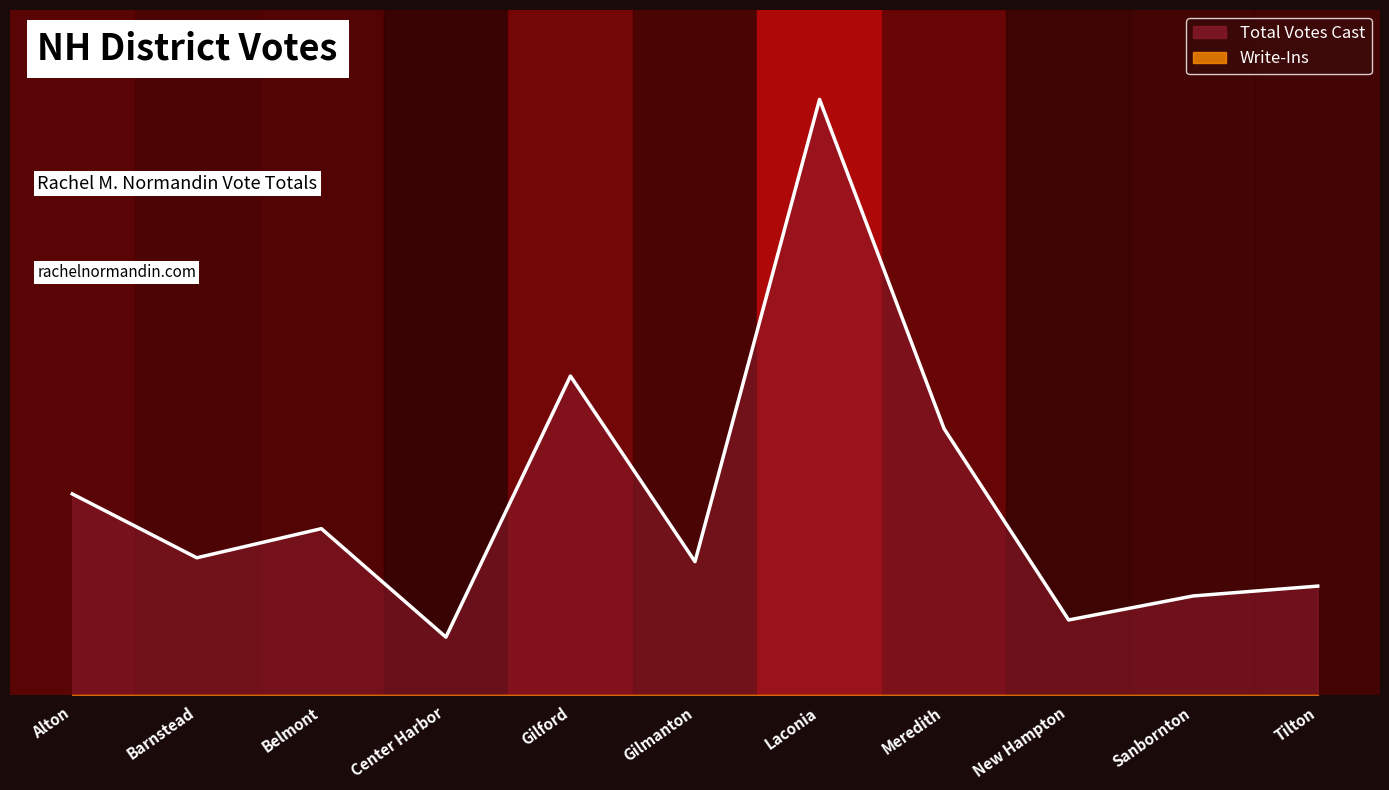

Which has a higher value, New Hampton or Barnstead?

Barnstead